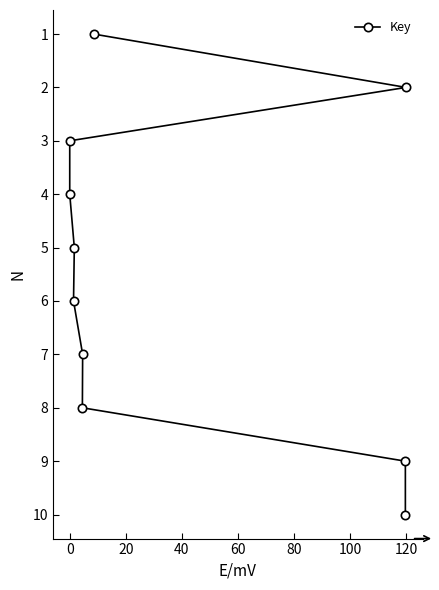

What is the minimum value shown in the chart?

1